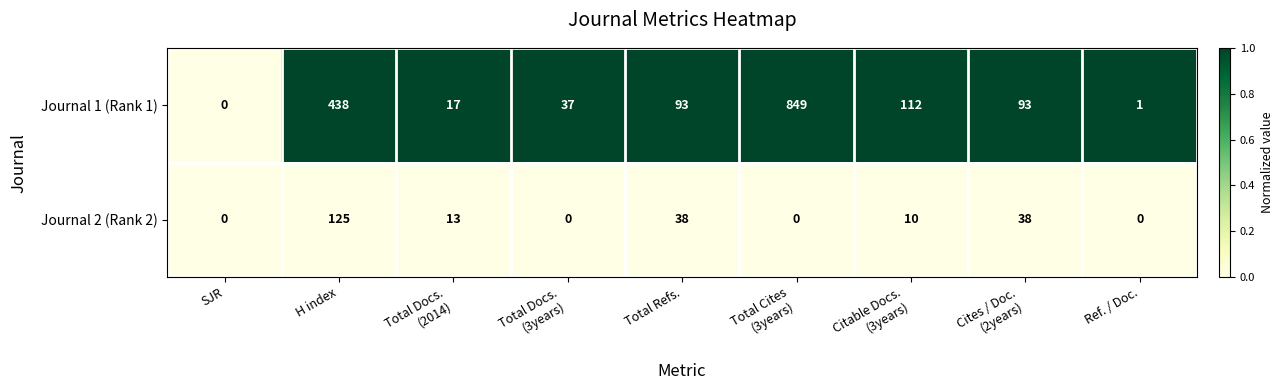

What is the total value across all series at Total Docs.
(3years)?

37